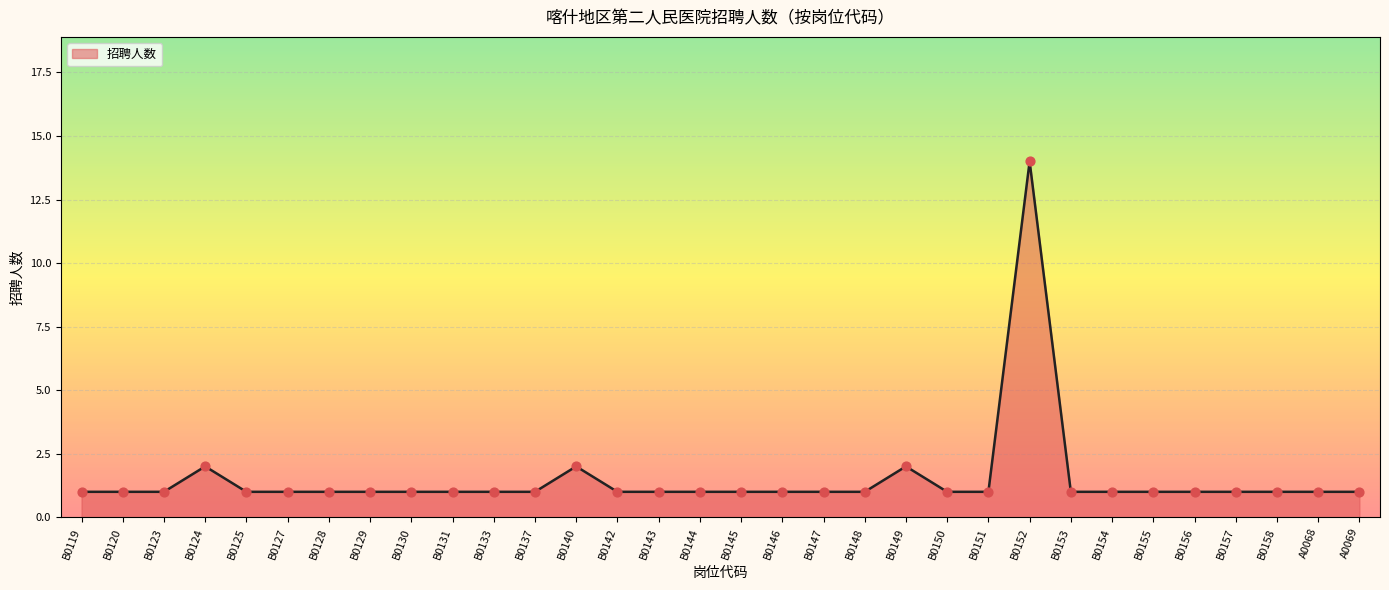

Approximately how many times larger is the value at B0119 compared to B0130?

1.0